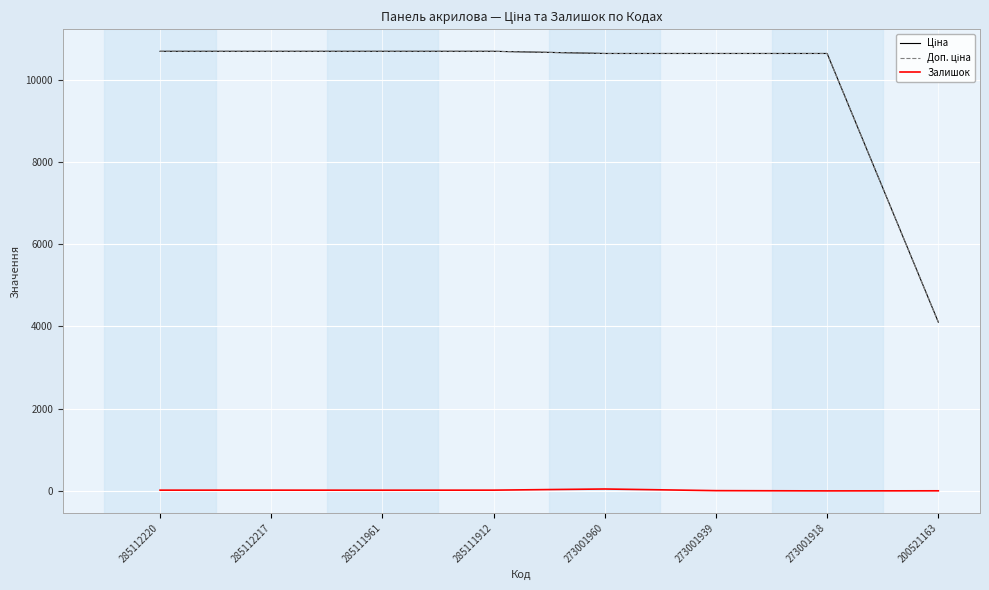

The Залишок series shows 18.0 at 285112217. True or false?

True